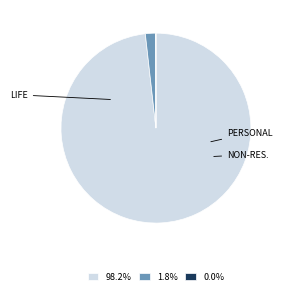

Does any single category account for the majority?

Yes